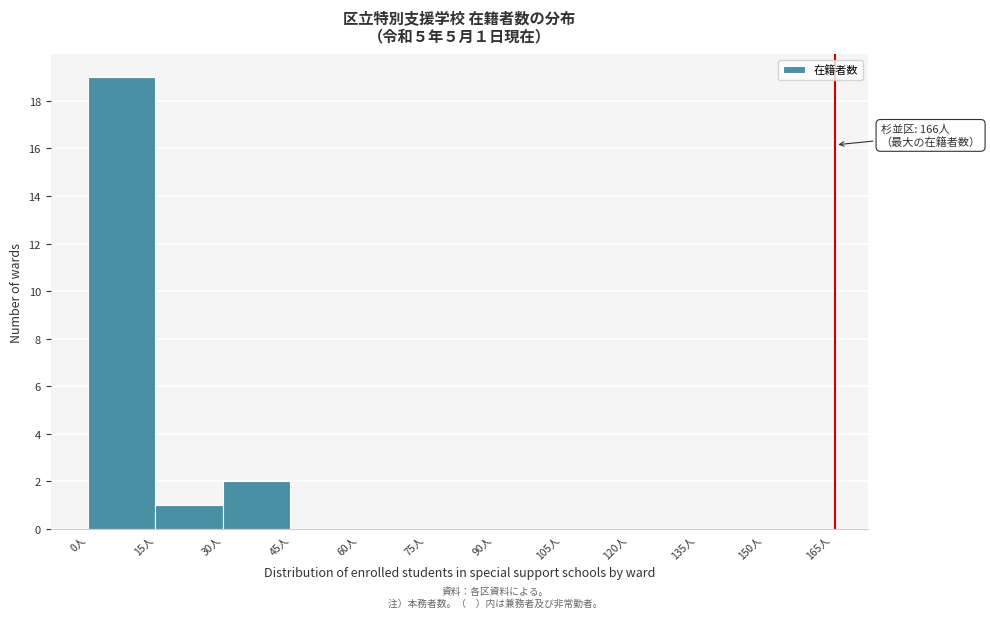

Which range on the x-axis has the tallest bar?

0 to 15